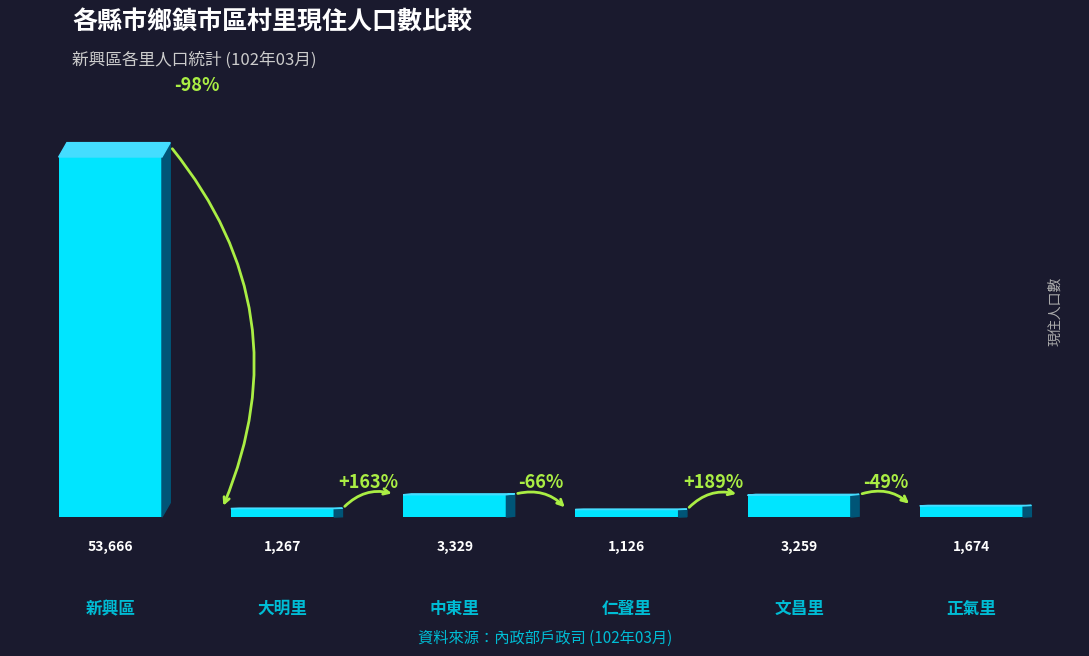

Reading right to left, what are all the values shown in this chart?

正氣里=1674	文昌里=3259	仁聲里=1126	中東里=3329	大明里=1267	新興區=53666